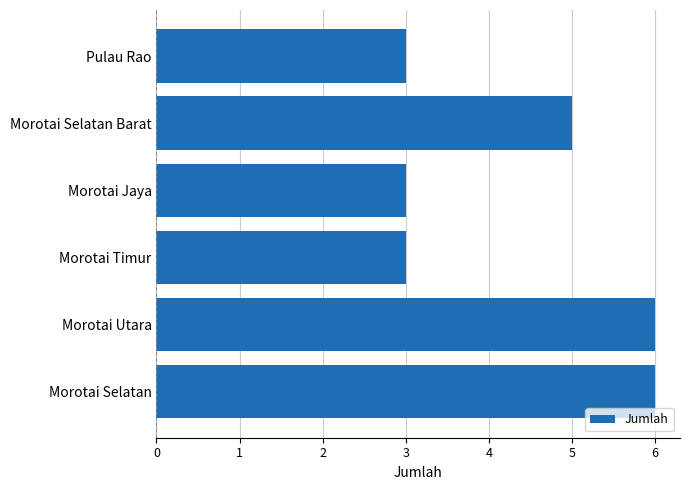

What is the average value?

4